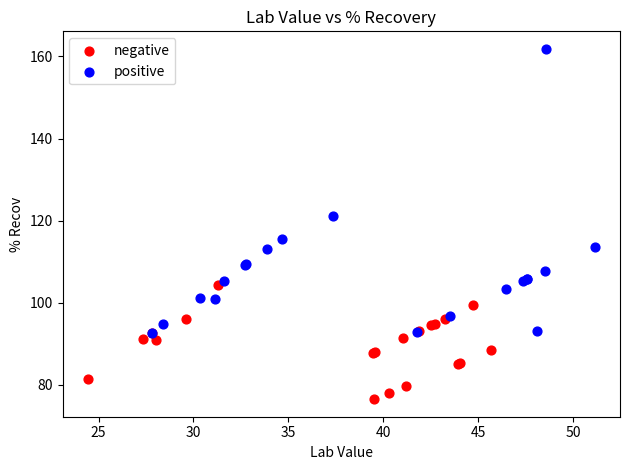

Which series contains the highest Y value?

positive